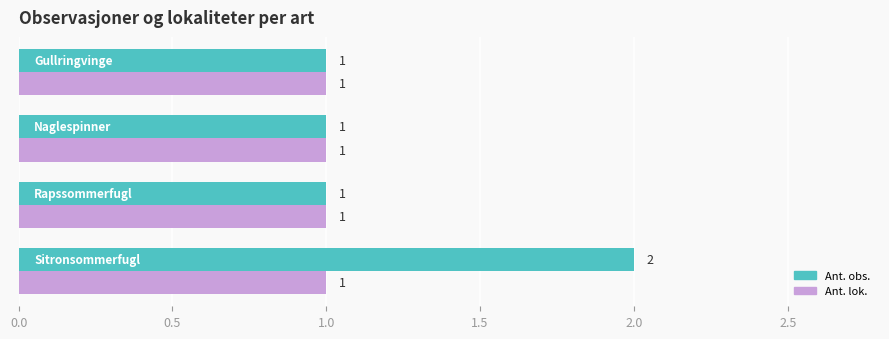

What is the maximum value for Ant. lok.?

1